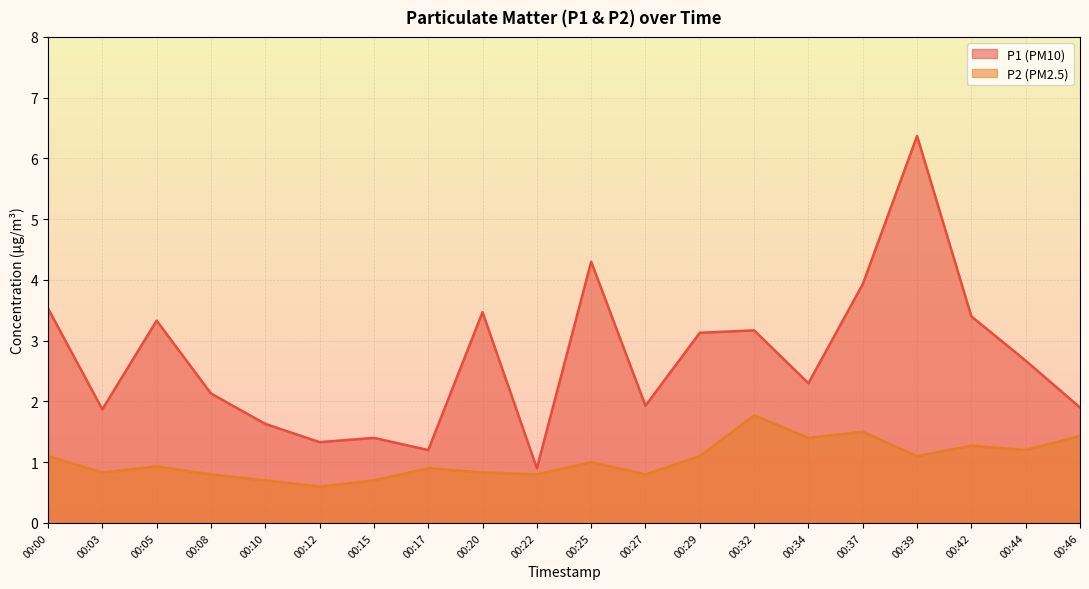

Which category has the lowest value in the P2 series?

00:12